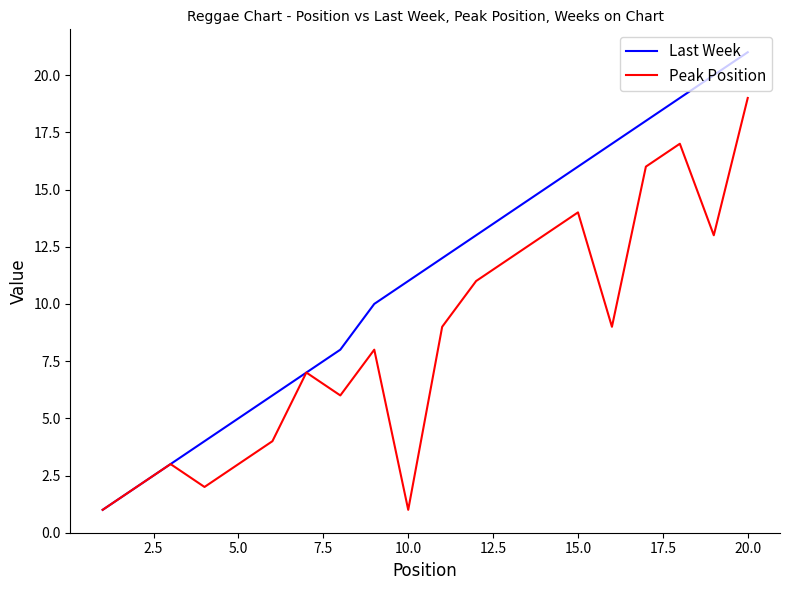

True or false: Last Week has more than 0 points higher than both neighbors.

False